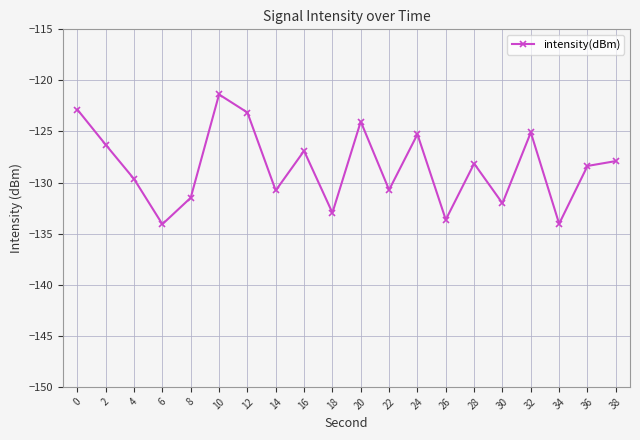

True or false: the data has more than 2 interior local peaks.

True